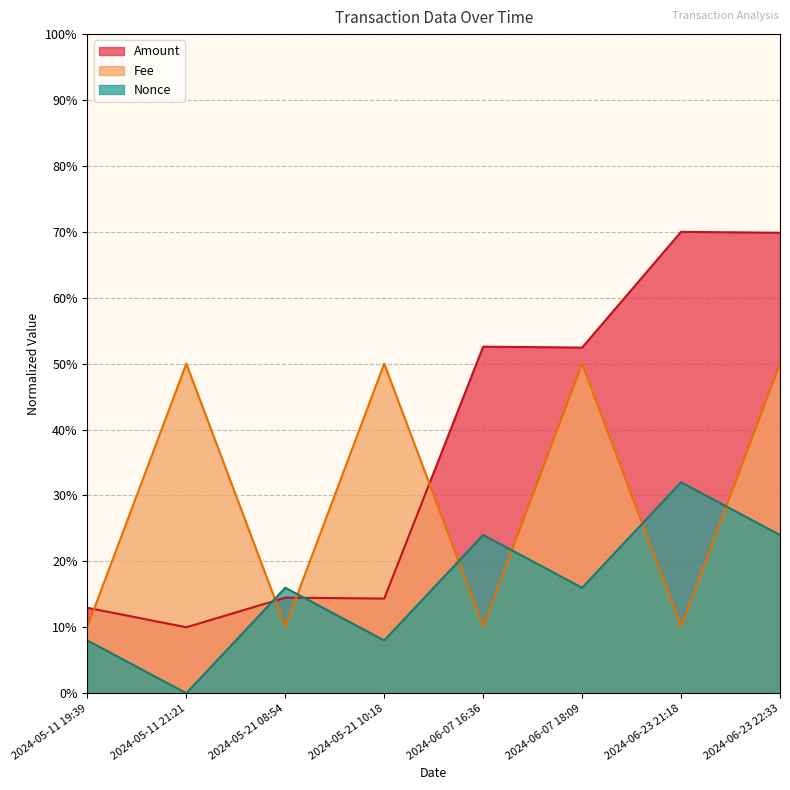

What is the difference between the Nonce values at 2024-05-21 08:54 and 2024-06-23 21:18?

16.0